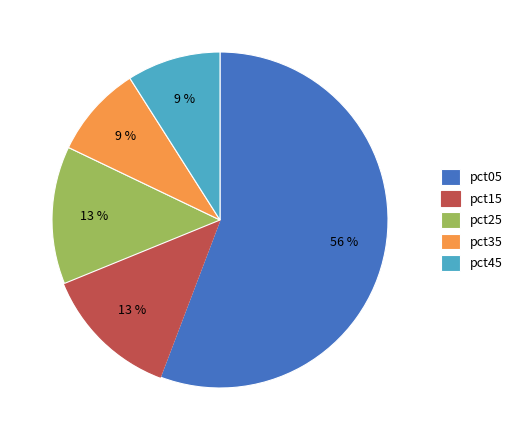

Does pct45 represent more than half of the total?

No